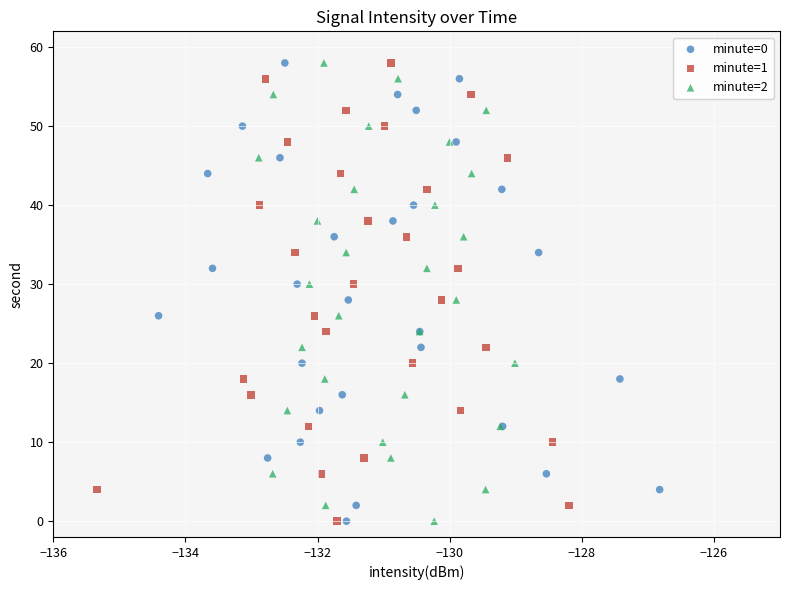

What are all the series names shown in the legend?

minute=0, minute=1, minute=2